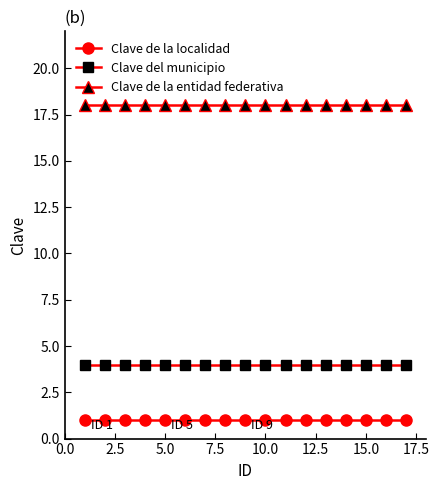

At how many categories does at least one series exceed 1?

17